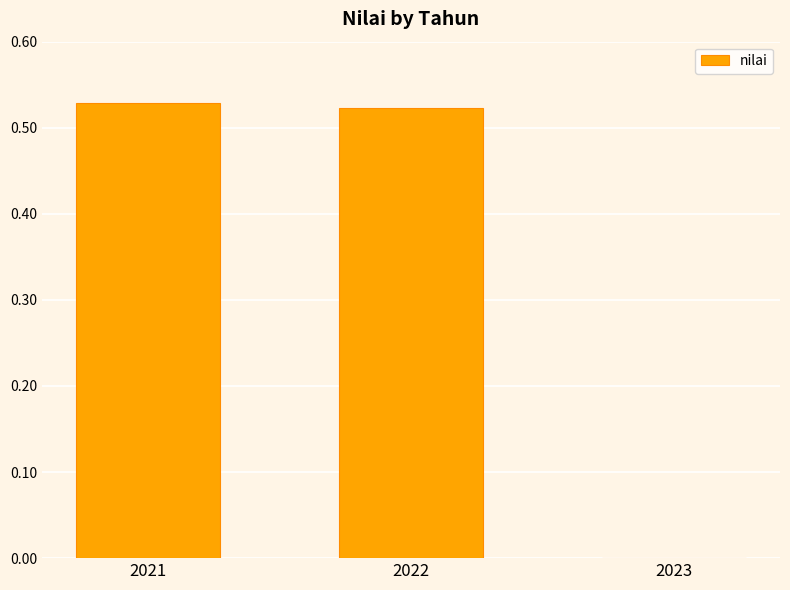

How many values are above zero?

2